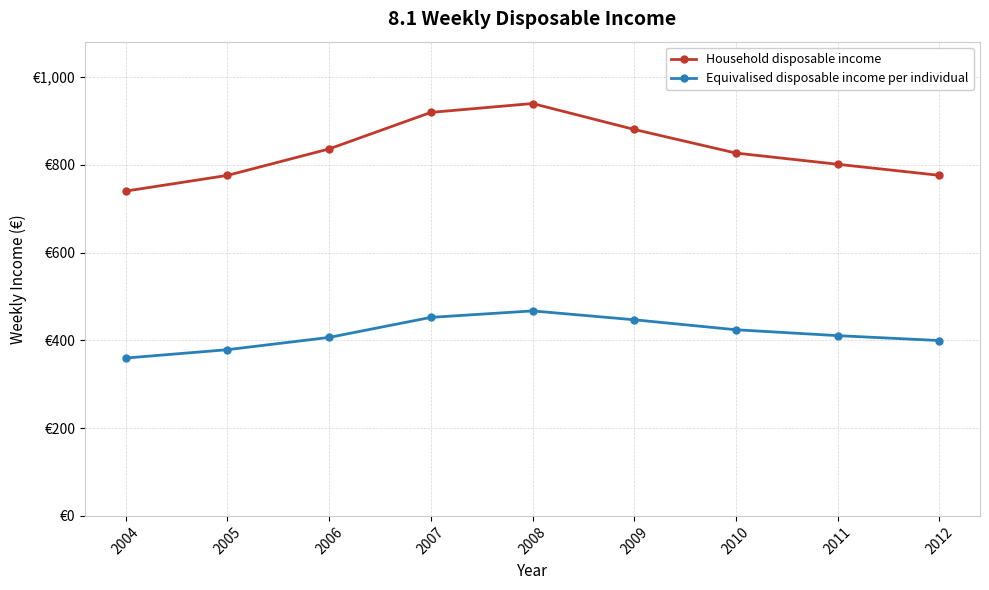

At which label is Household disposable income closest to 840?

2006